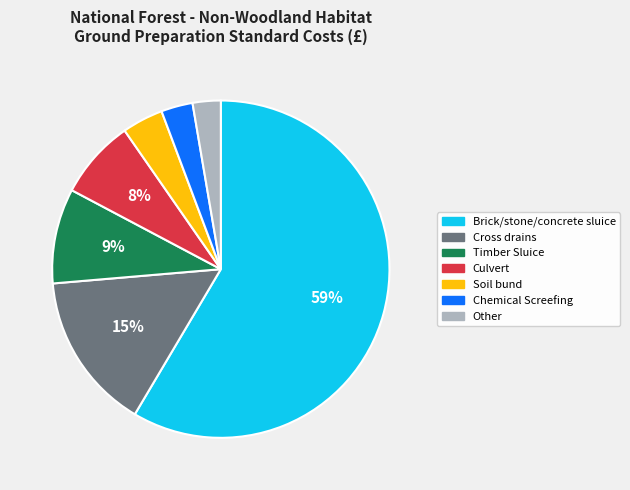

Is there a majority slice in this chart?

Yes